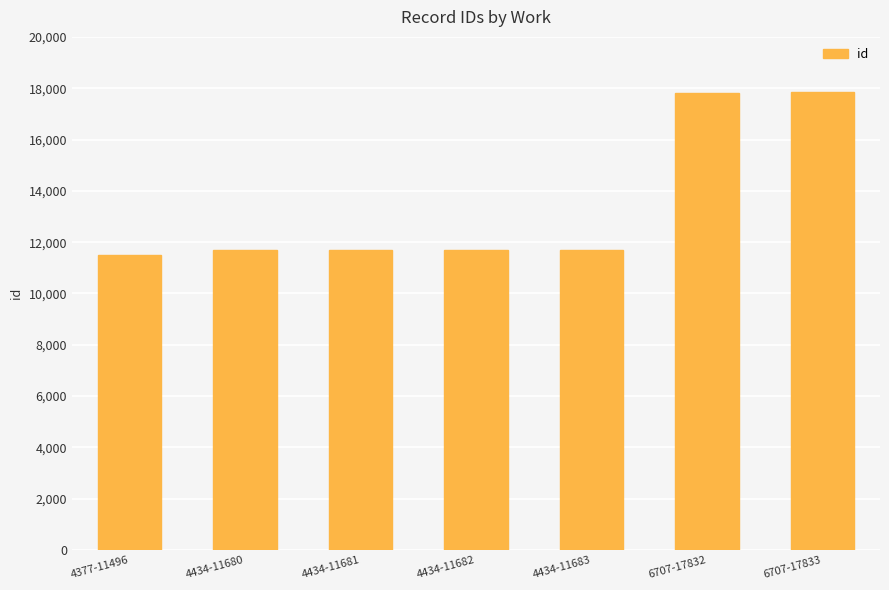

What is the label of the 6th bar from the right?

4434-11680